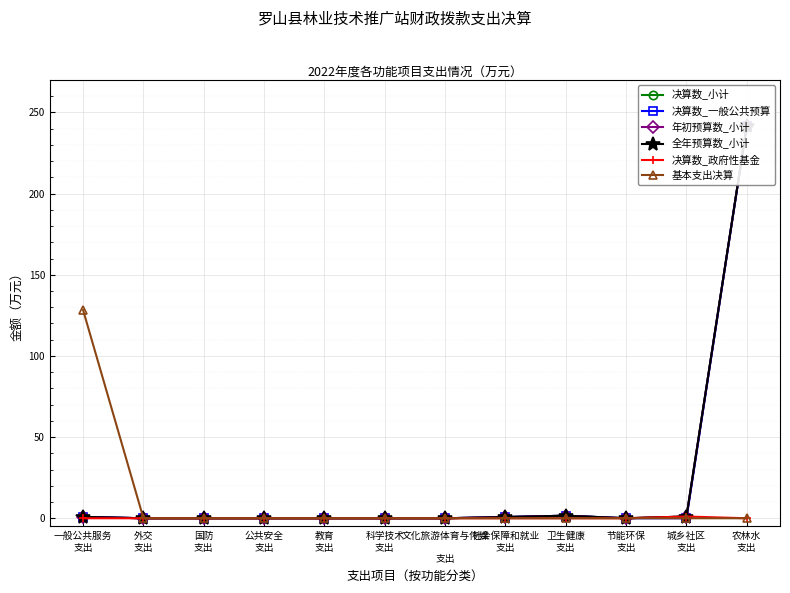

True or false: 决算数_小计 and 年初预算数_小计 cross at least once.

False